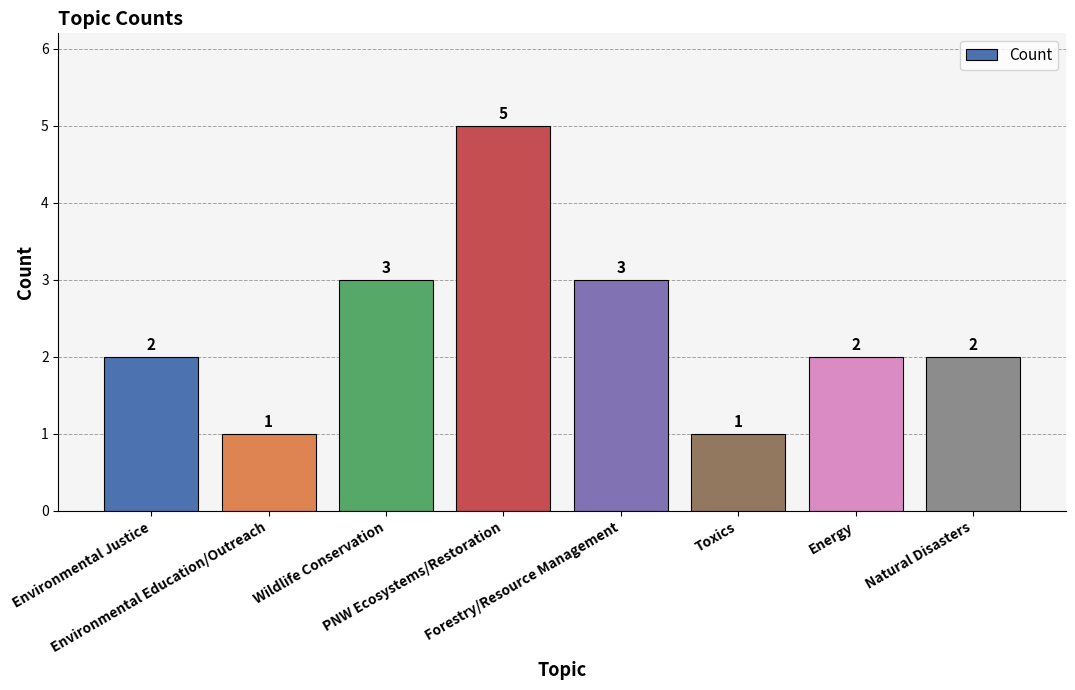

What is the difference between the values at PNW Ecosystems/Restoration and Wildlife Conservation?

2